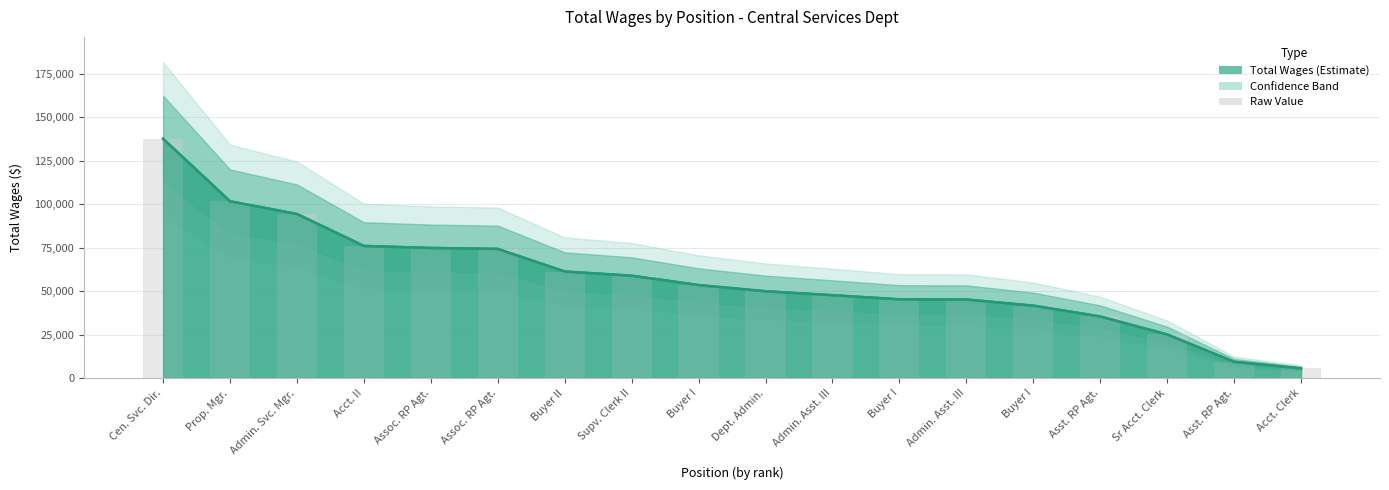

List the labels in order of value, largest first.

Cen. Svc. Dir., Prop. Mgr., Admin. Svc. Mgr., Acct. II, Assoc. RP Agt., Assoc. RP Agt., Buyer II, Supv. Clerk II, Buyer I, Dept. Admin., Admin. Asst. III, Buyer I, Admin. Asst. III, Buyer I, Asst. RP Agt., Sr Acct. Clerk, Asst. RP Agt., Acct. Clerk